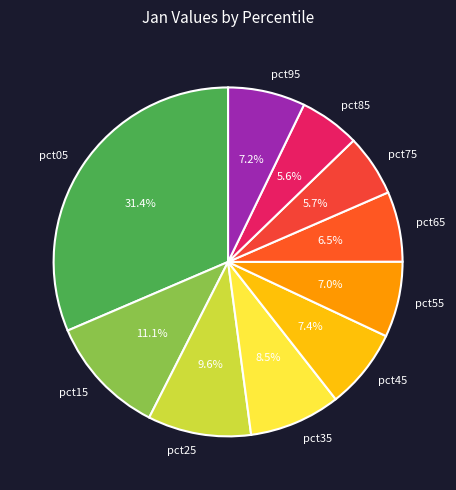

Which slice is the largest?

pct05